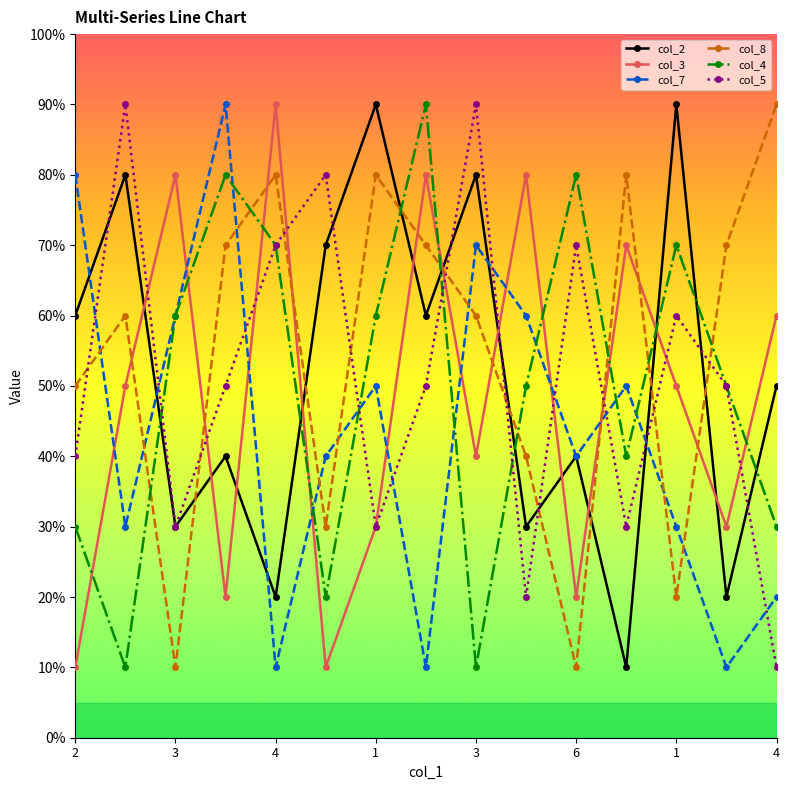

What are all the series names shown in the legend?

col_2, col_3, col_7, col_8, col_4, col_5